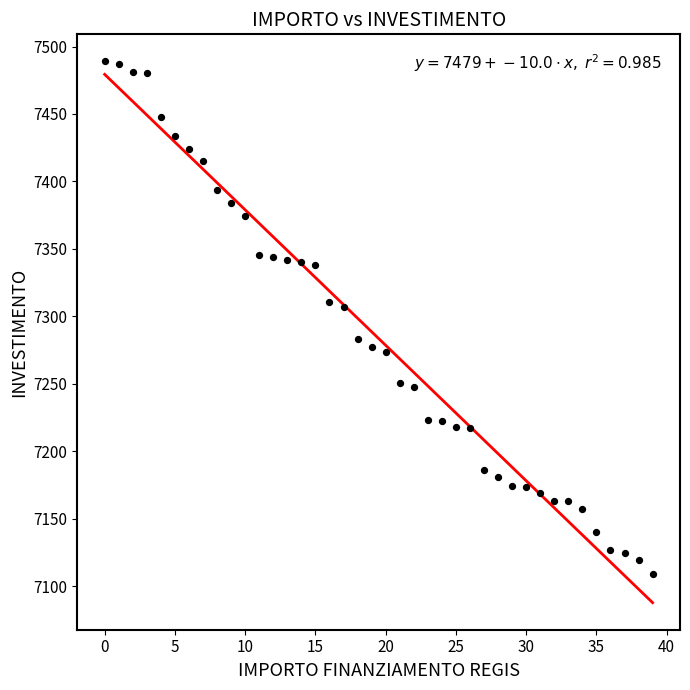

What is the range of Y values (max minus min)?

379.7